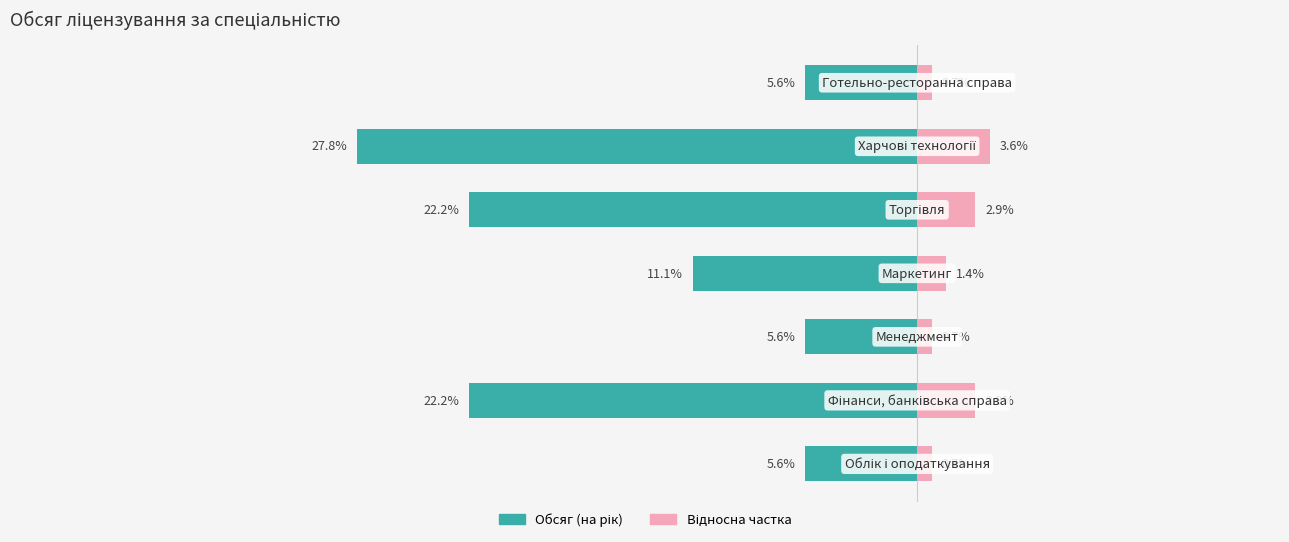

At 4, list the series in order from largest to smallest.

Обсяг (на рік), Відносна частка